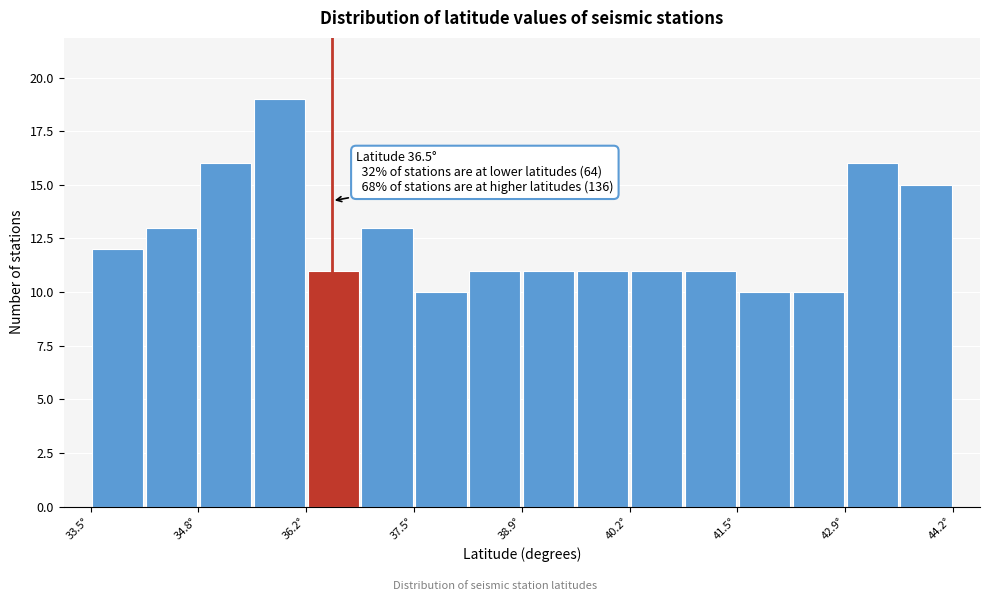

Around what value on the x-axis is the tallest bar? Give the approximate position of its centre, as read against the axis.

35.8